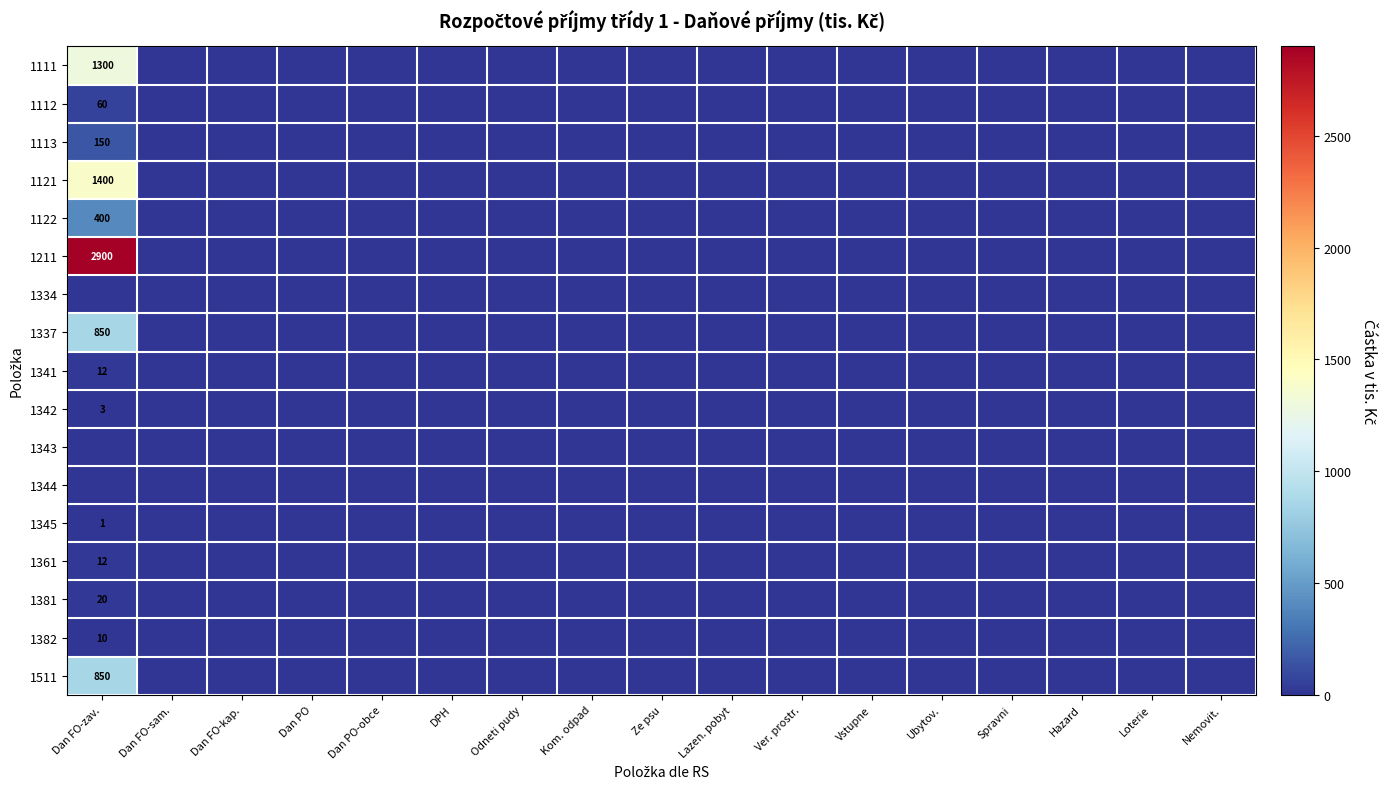

The 1511 series shows 850 at Dan FO-zav.. True or false?

True